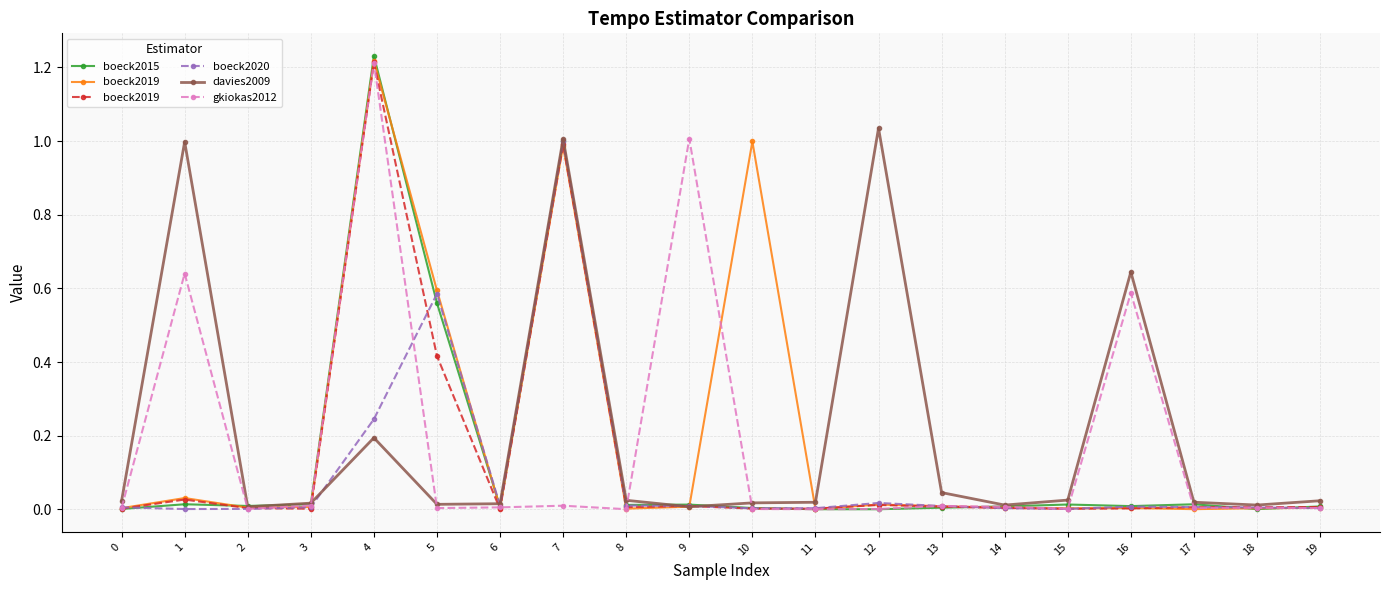

List the series in order of their peak value, highest first.

boeck2015, boeck2019, gkiokas2012, davies2009, boeck2020